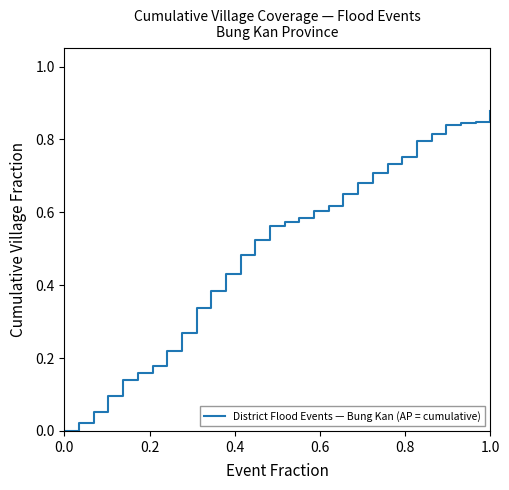

What is the difference between the maximum and minimum values?

0.9